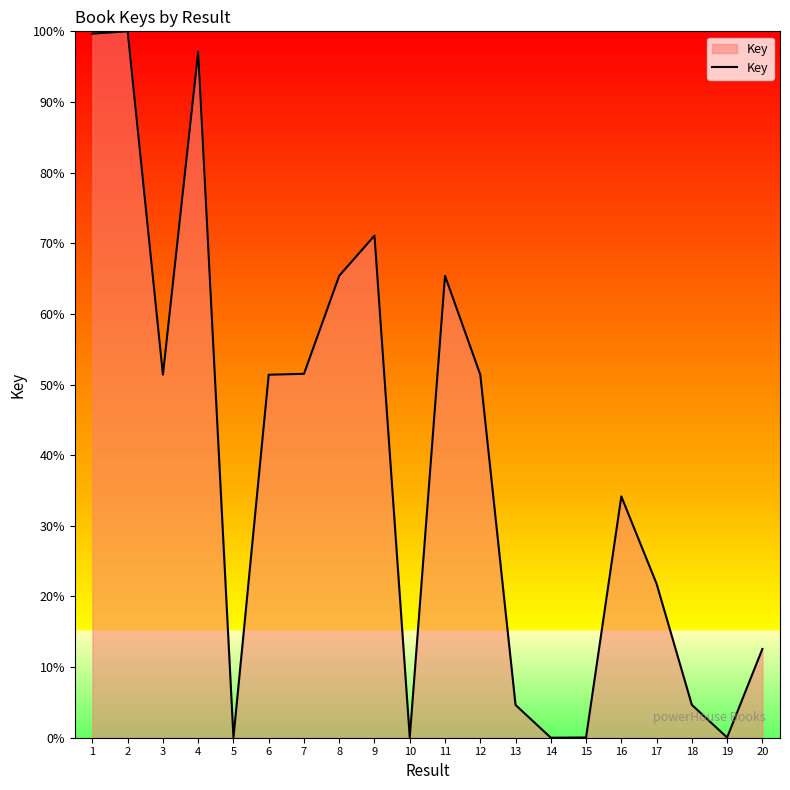

True or false: there are more than 0 points higher than both neighbors.

True